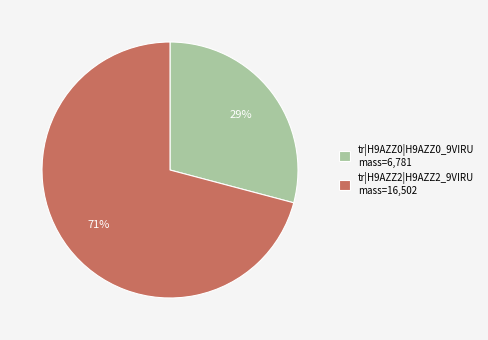

The tr|H9AZZ0|H9AZZ0_9VIRU slice represents 43% of the pie. True or false?

False